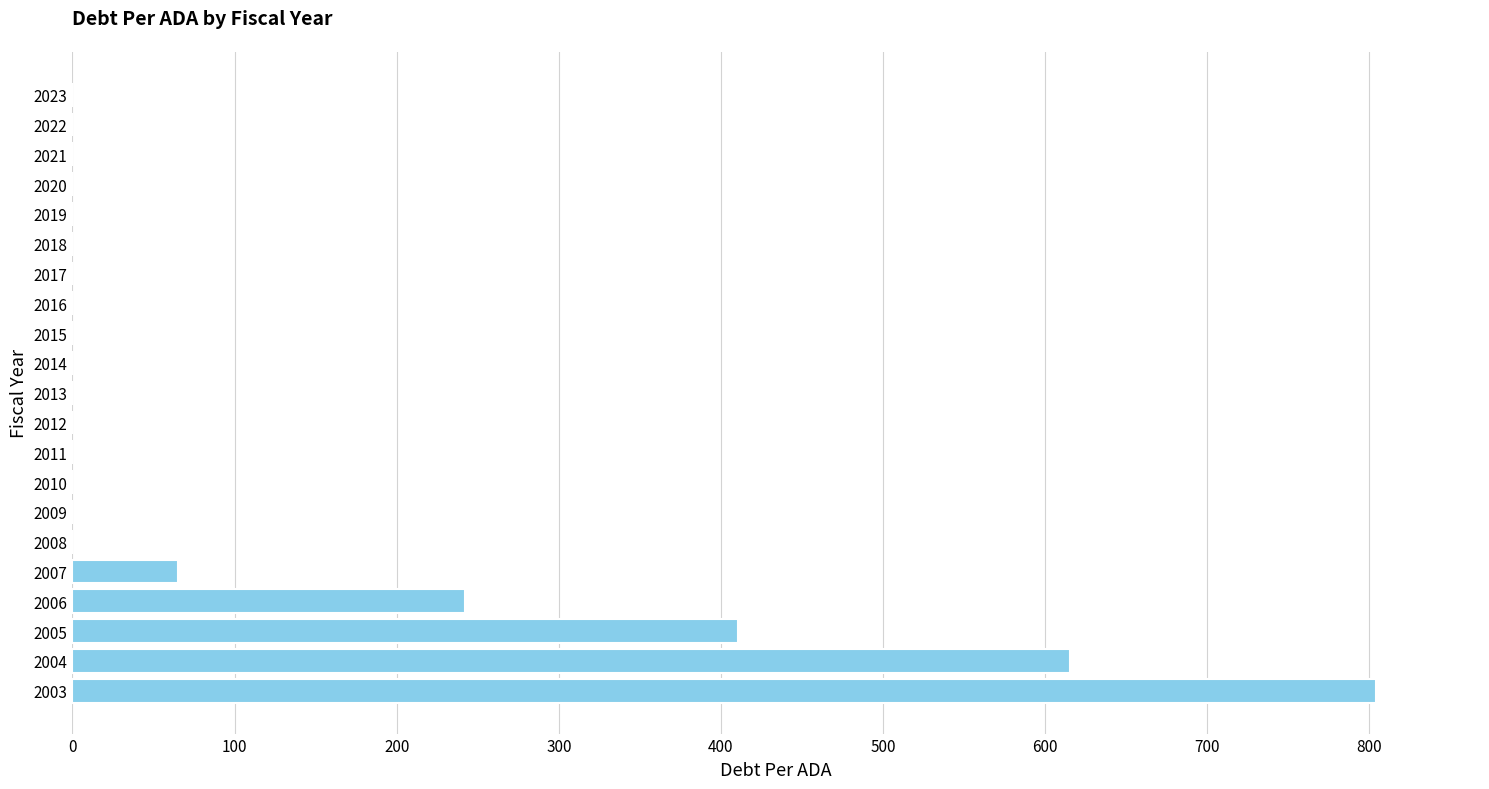

Are the bars grouped side by side (vs. stacked)?

No